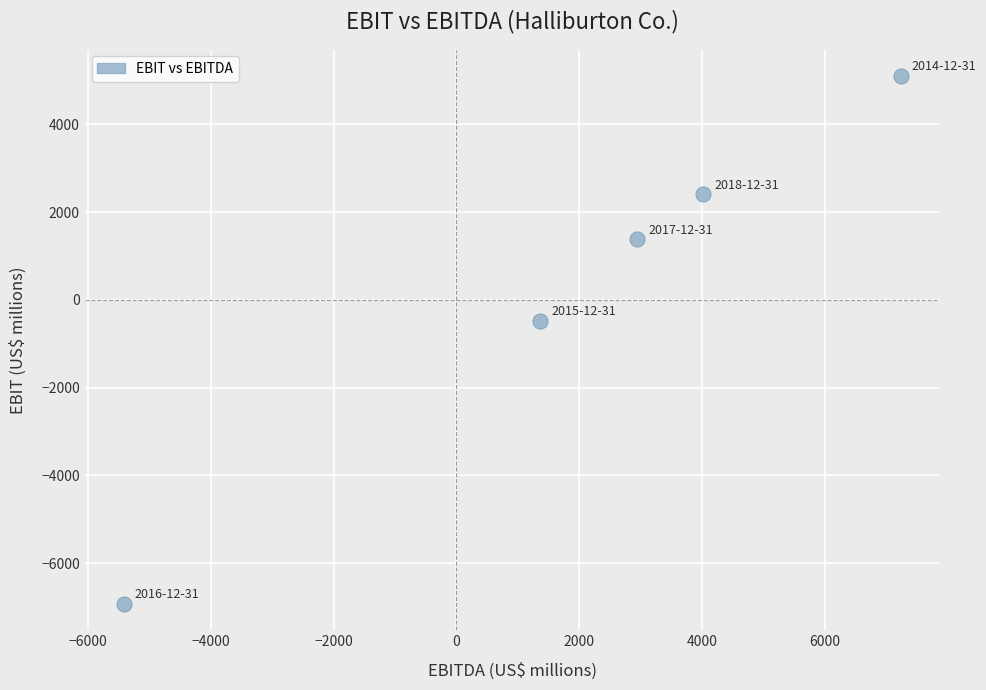

What is the average X value?

2027